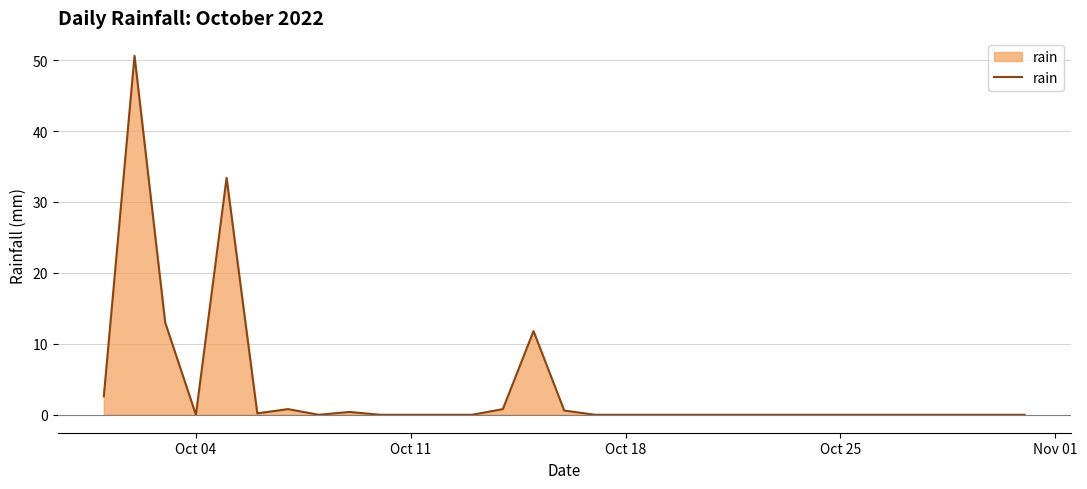

What is the greatest value displayed?

50.6